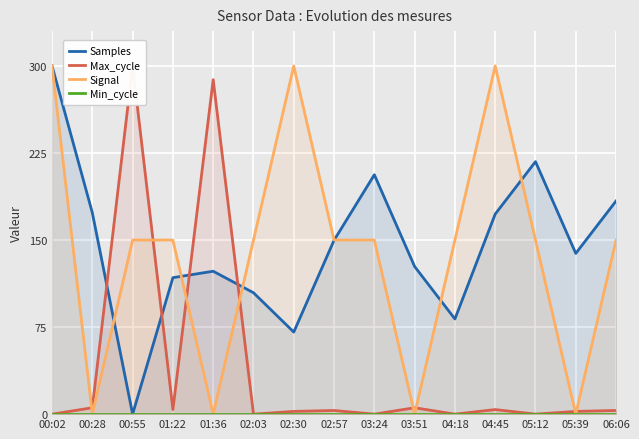

Where is the first local maximum for Signal?

02:30